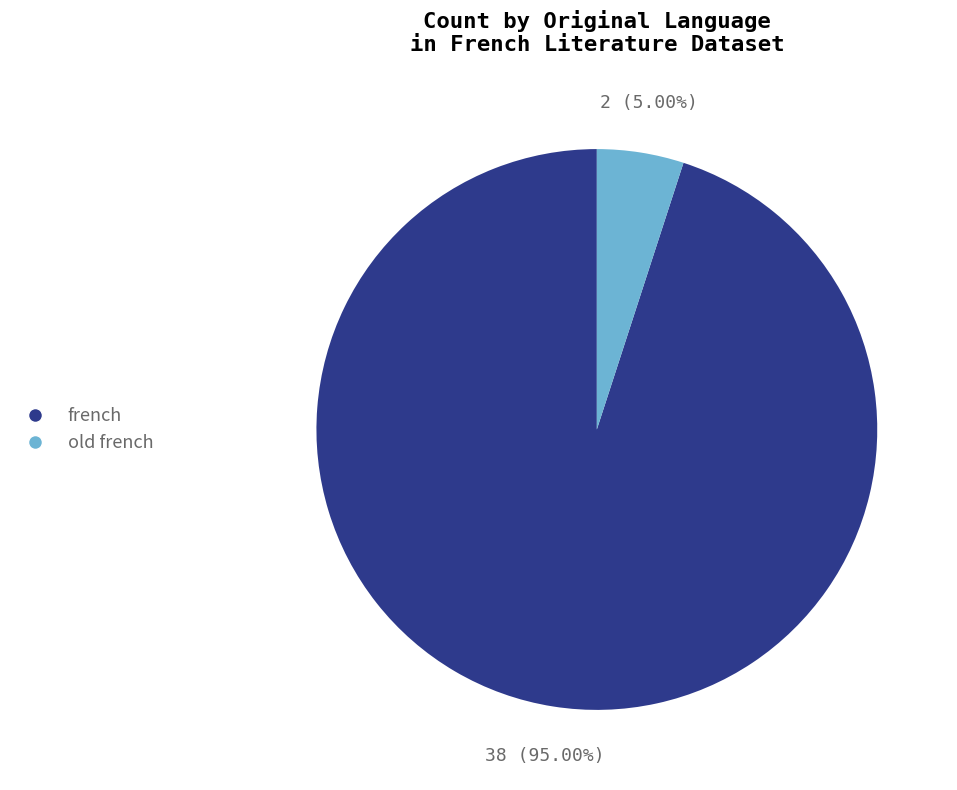

Which category has the smallest portion of the pie?

old french